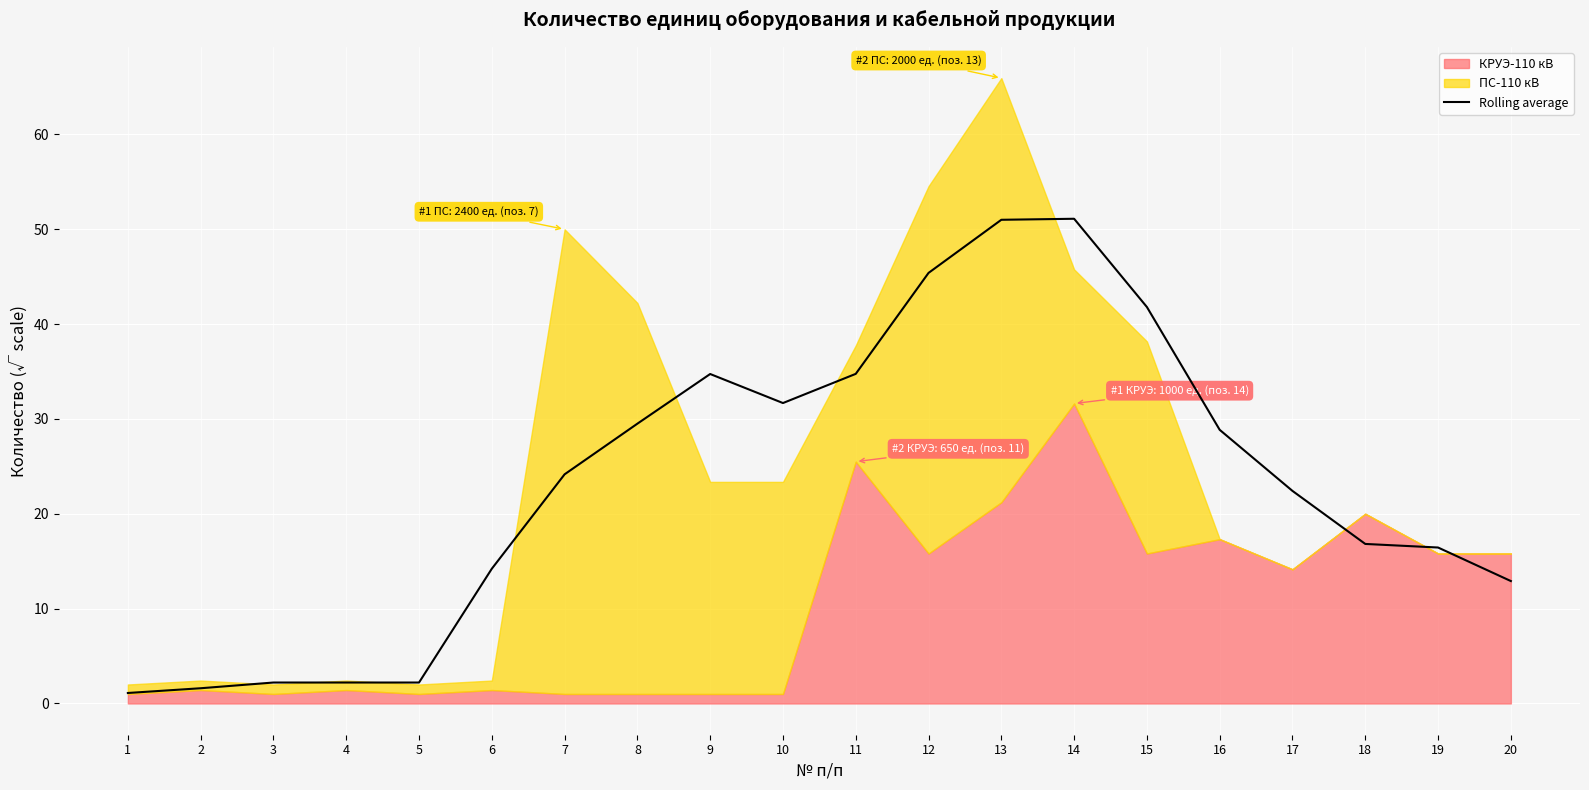

What is the minimum value shown in the chart?

1.1